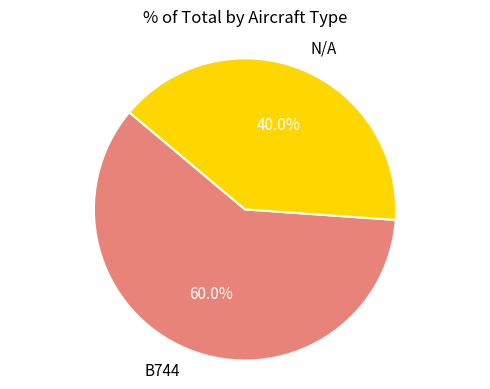

Which category accounts for the majority?

B744